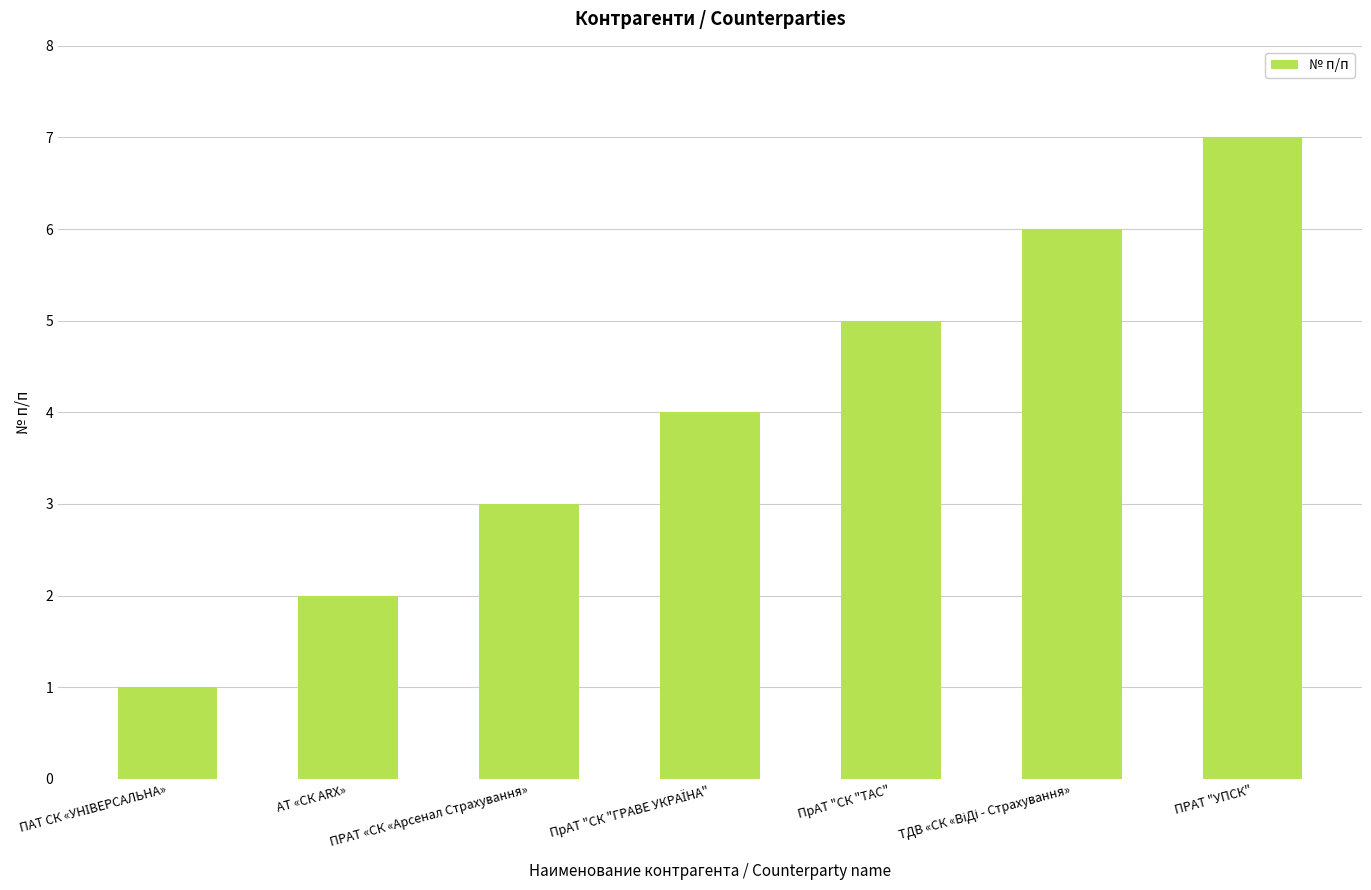

Reading left to right, what are all the values shown in this chart?

1	2	3	4	5	6	7